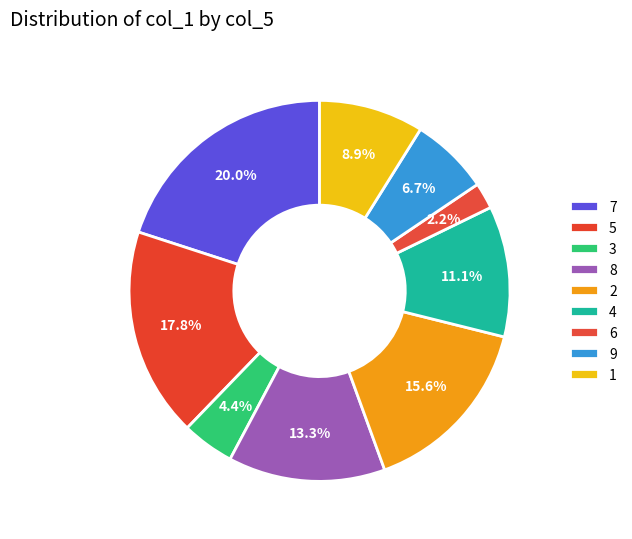

Count the number of slices in the pie.

9